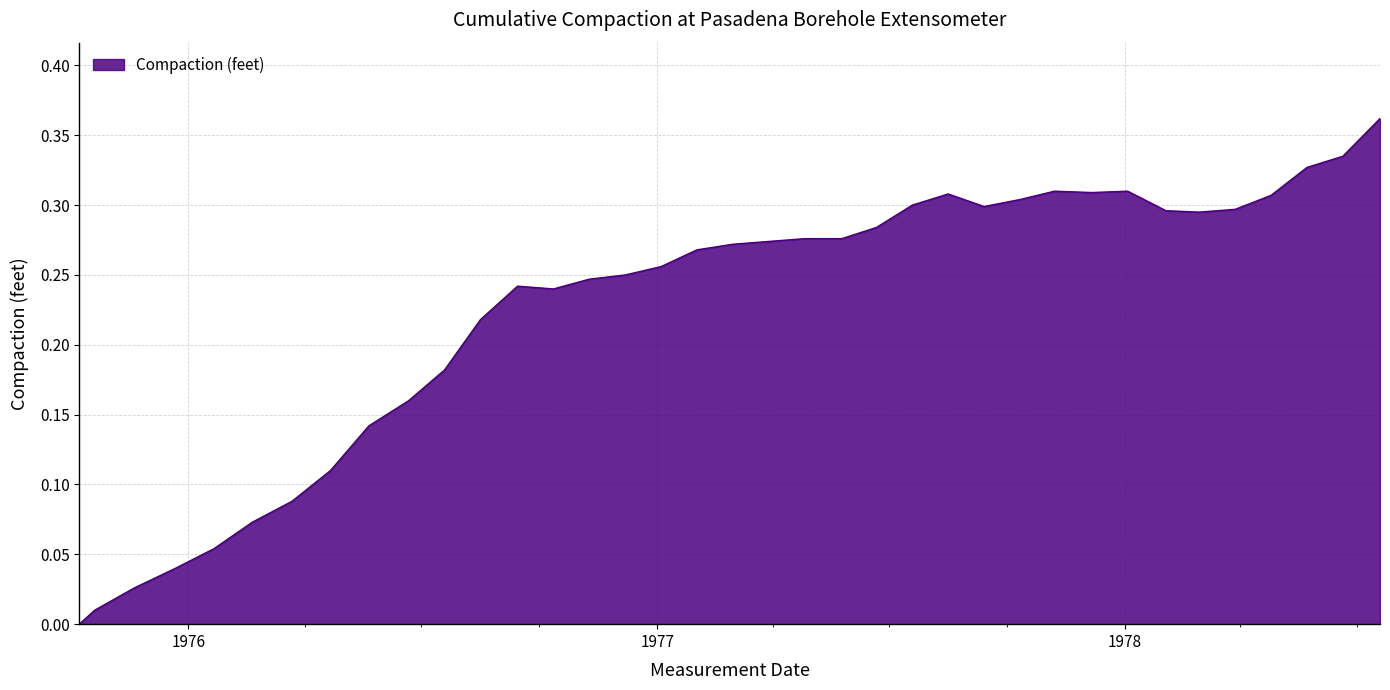

What is the label of the 9th point from the left?

1976-05-21